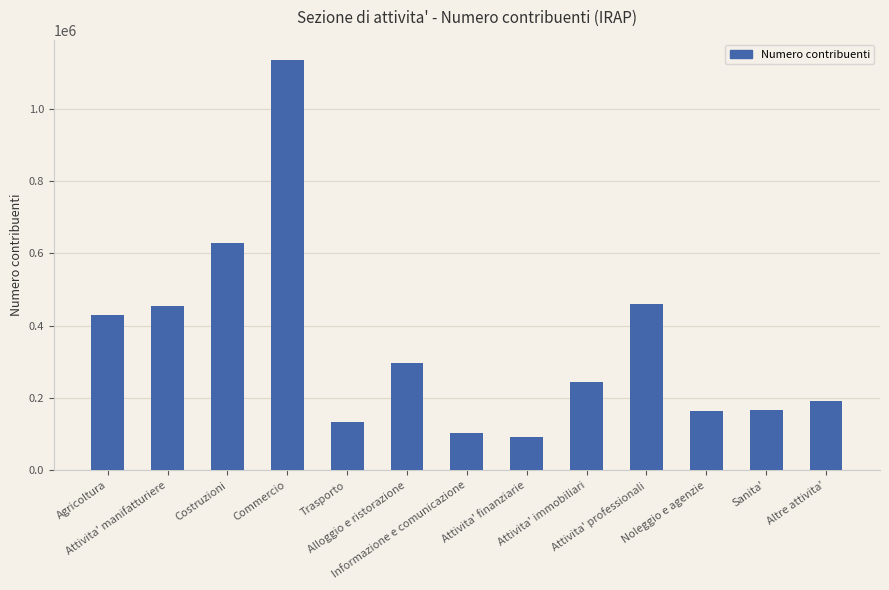

What is the maximum value shown in the chart?

1134059